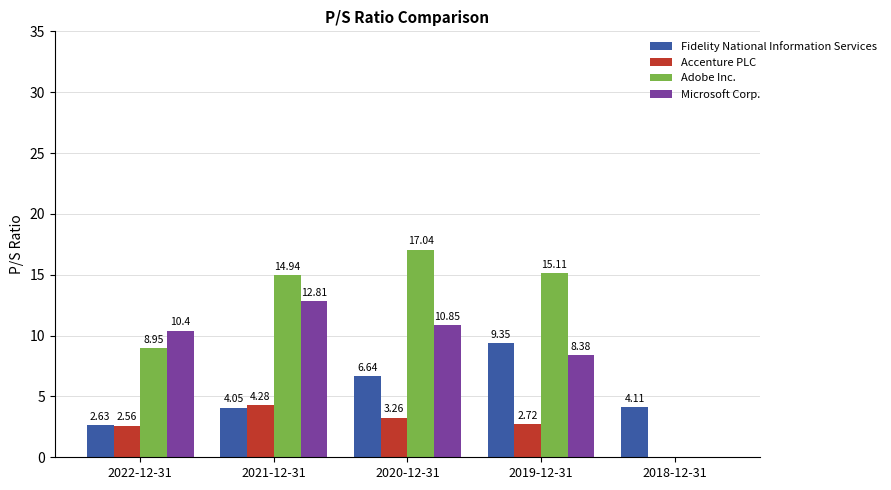

Are the bars grouped side by side (vs. stacked)?

Yes